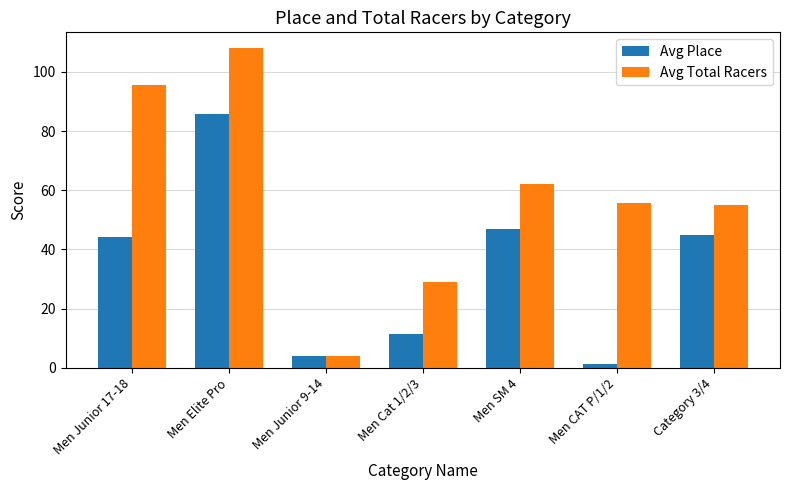

What is the difference between the Avg Place values at Men Cat 1/2/3 and Men Junior 9-14?

7.5